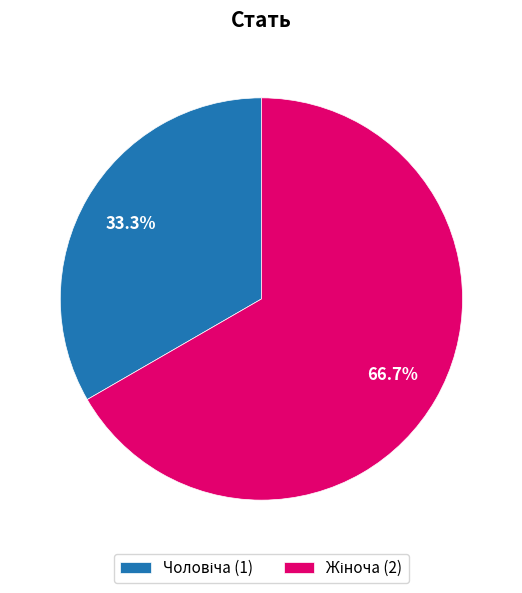

How many slices are in this pie chart?

2